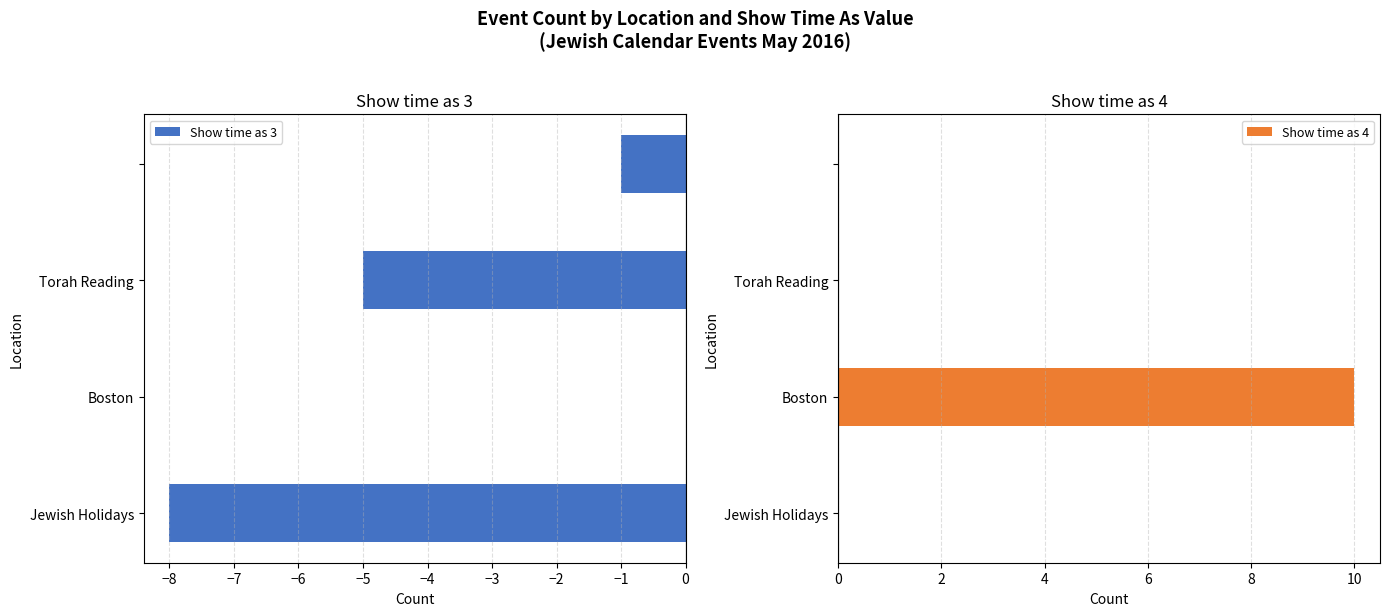

How many bars are there in each group?

2